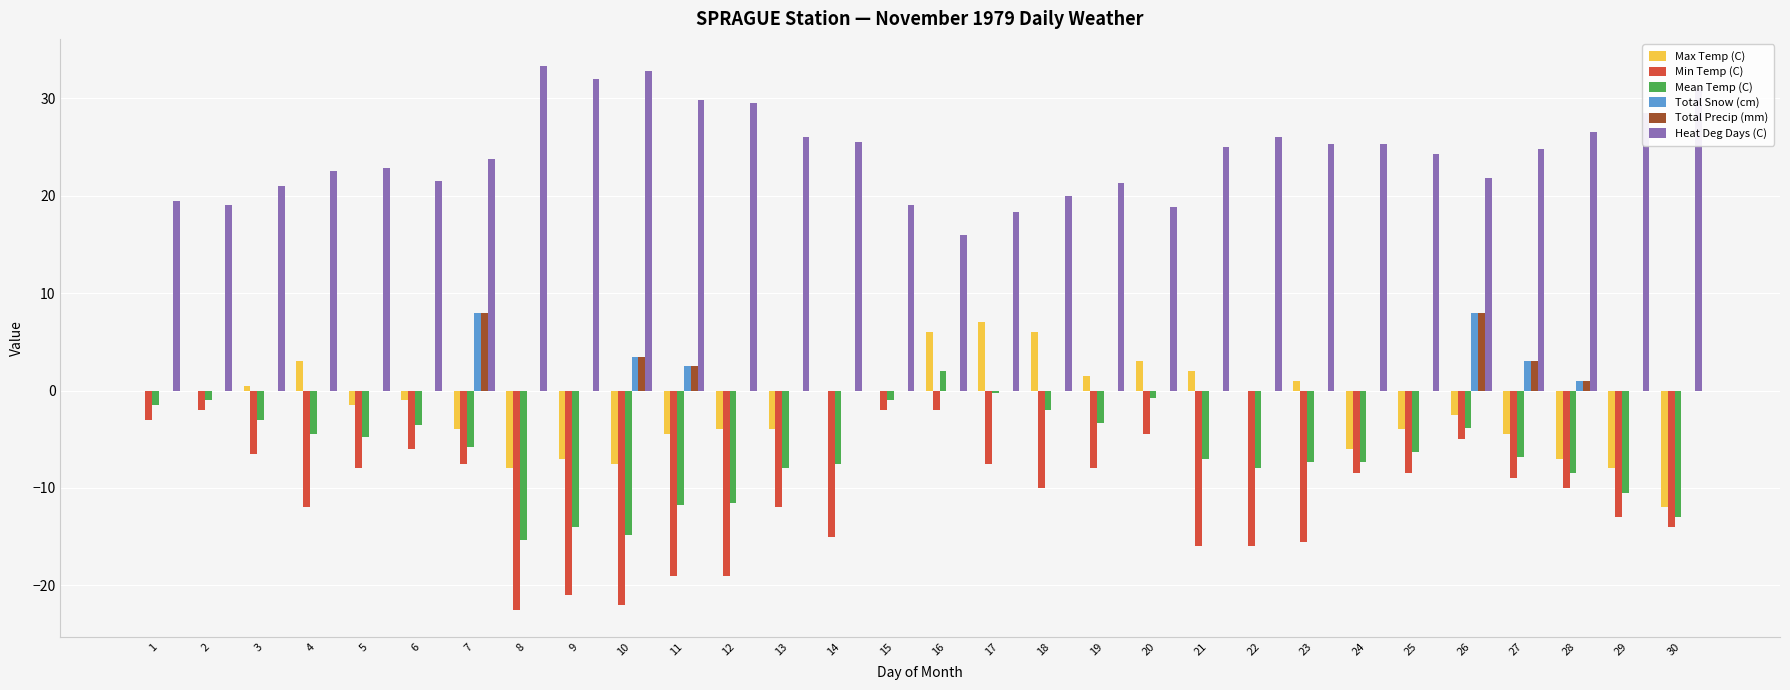

Is it true that Heat Deg Days (C) equals 25.0 at 21?

True